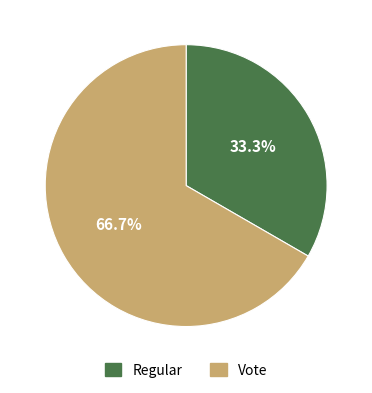

How many segments does this pie chart have?

2